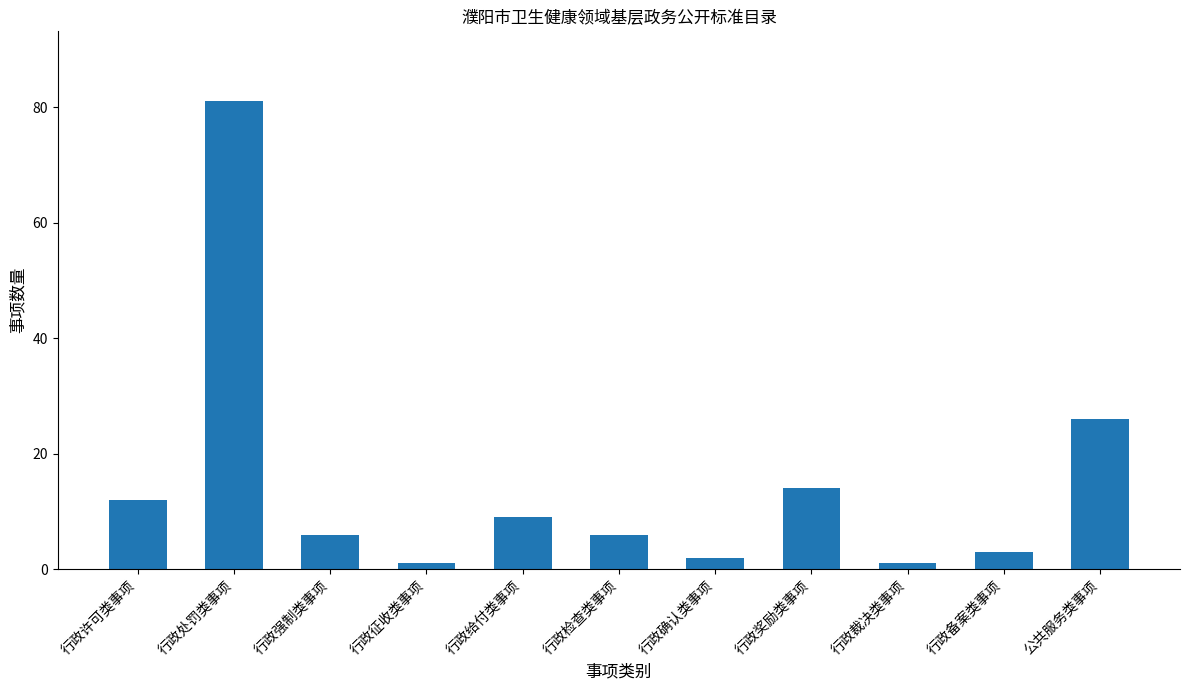

Does the chart contain stacked bars?

No